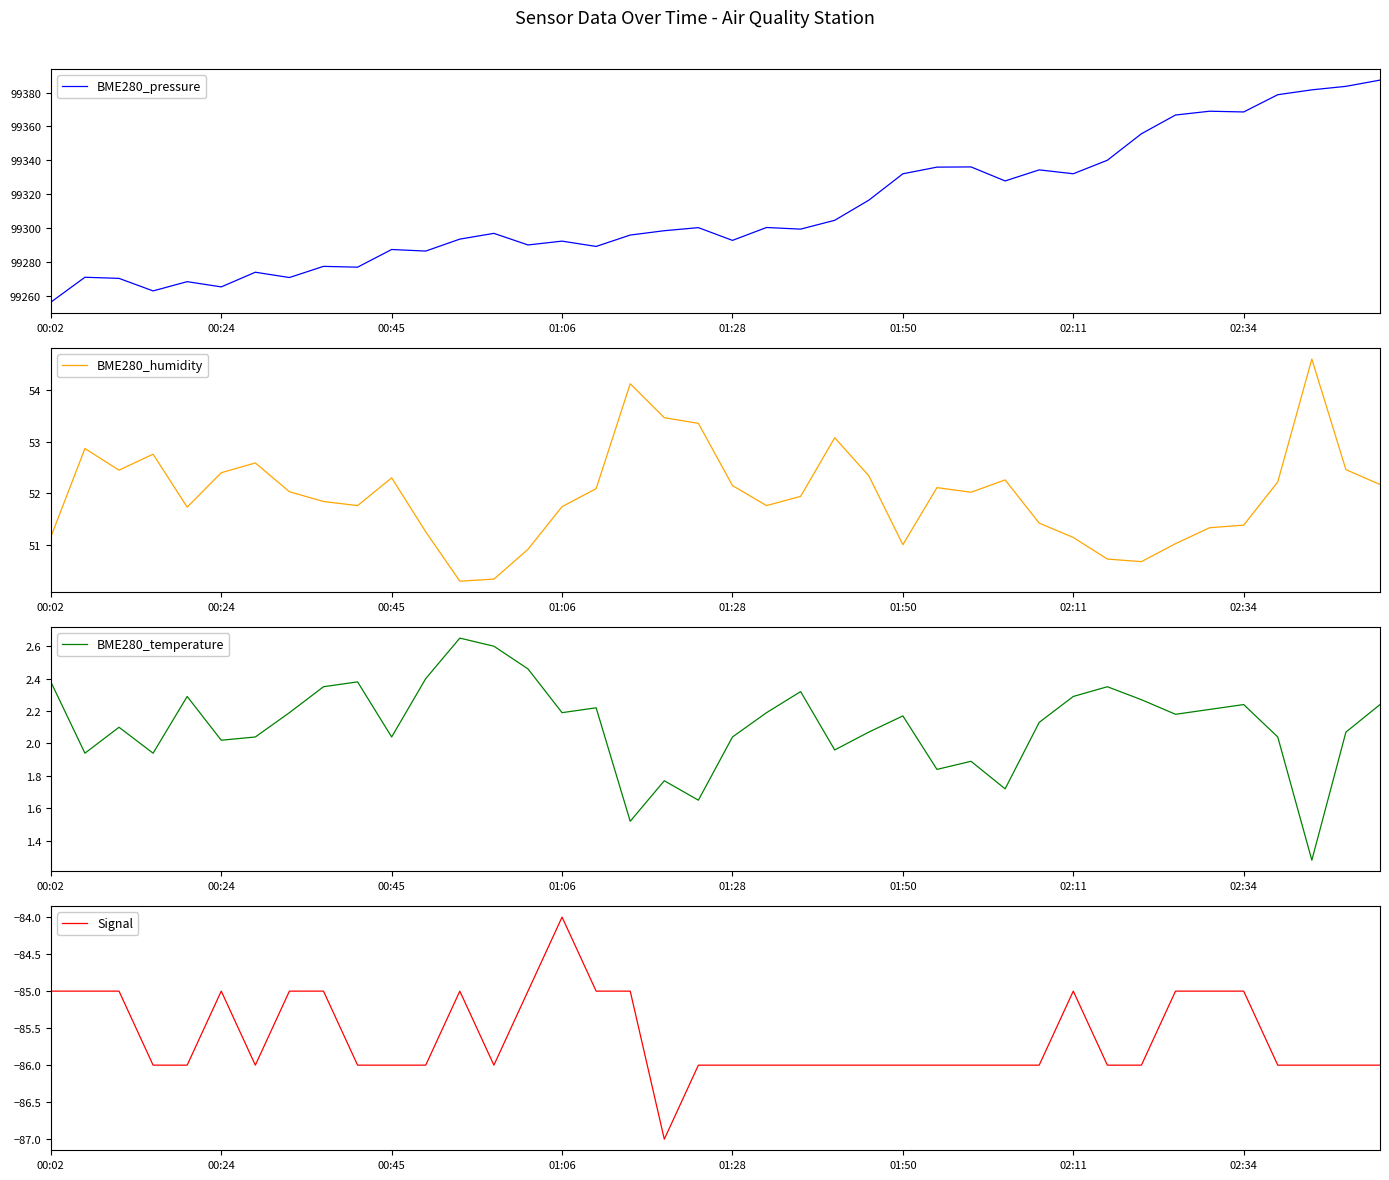

The BME280_humidity series shows 50.3 at 13. True or false?

True